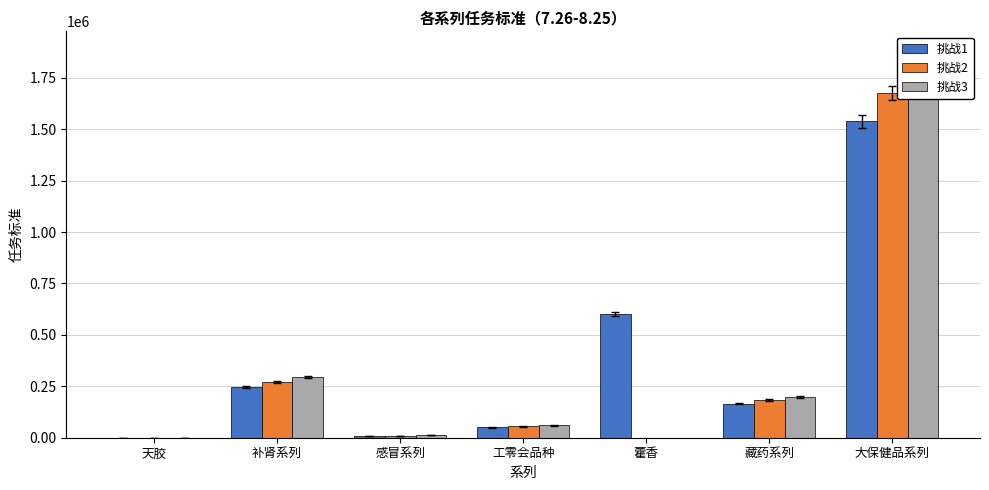

What is the sum of all 挑战3 values?

2411621.6